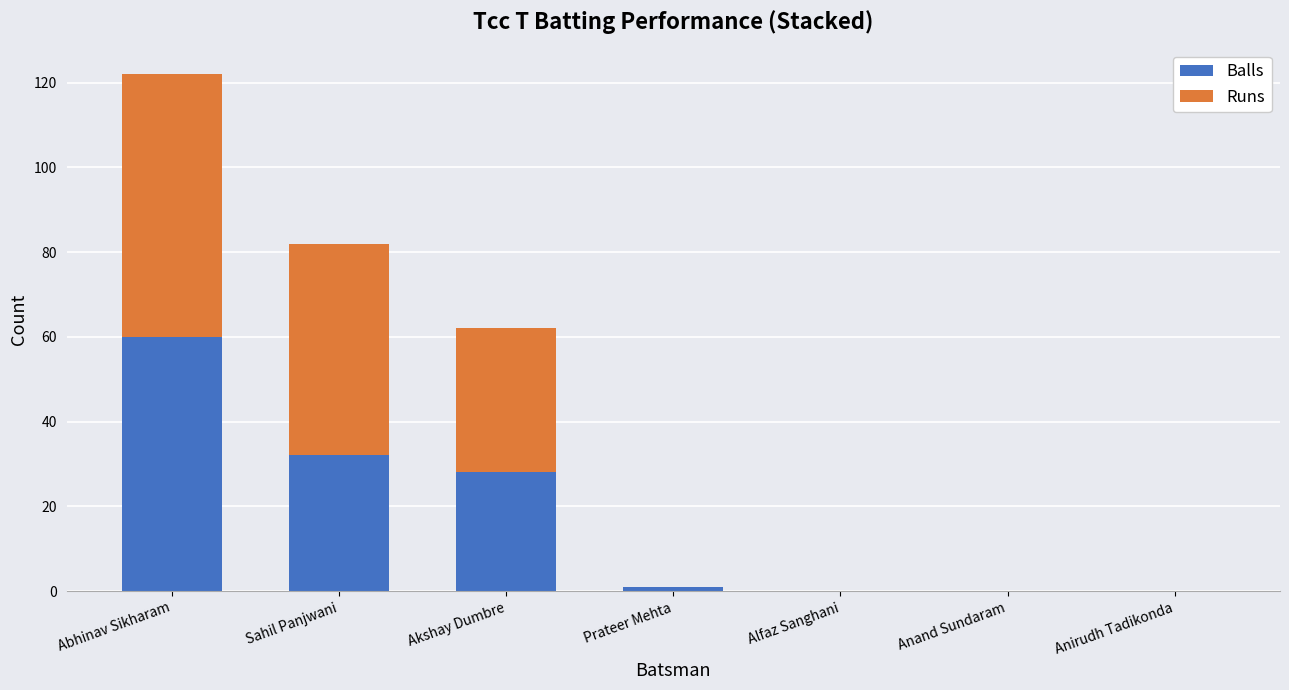

Where does the Balls series first go above 1?

Abhinav Sikharam